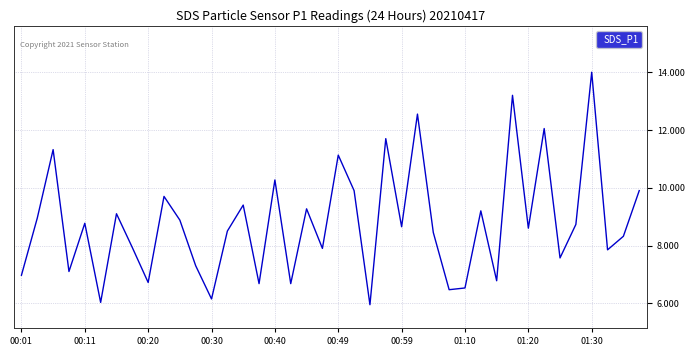

What is the minimum value shown in the chart?

6.0